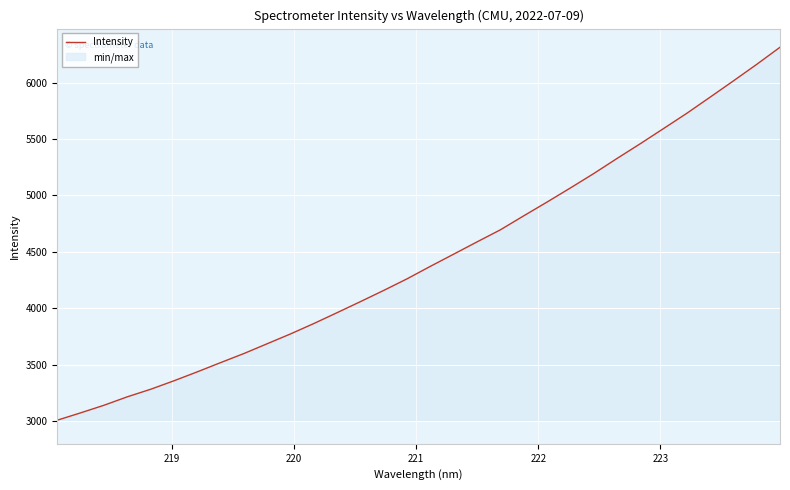

What is the difference between the maximum and minimum values?

3304.3